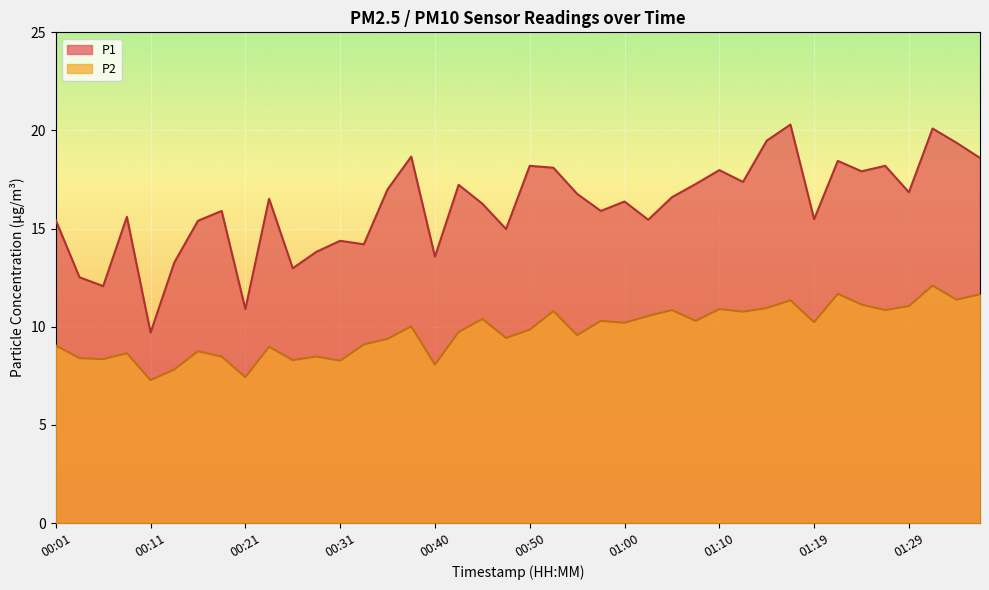

List the series in order of their peak value, highest first.

P1, P2